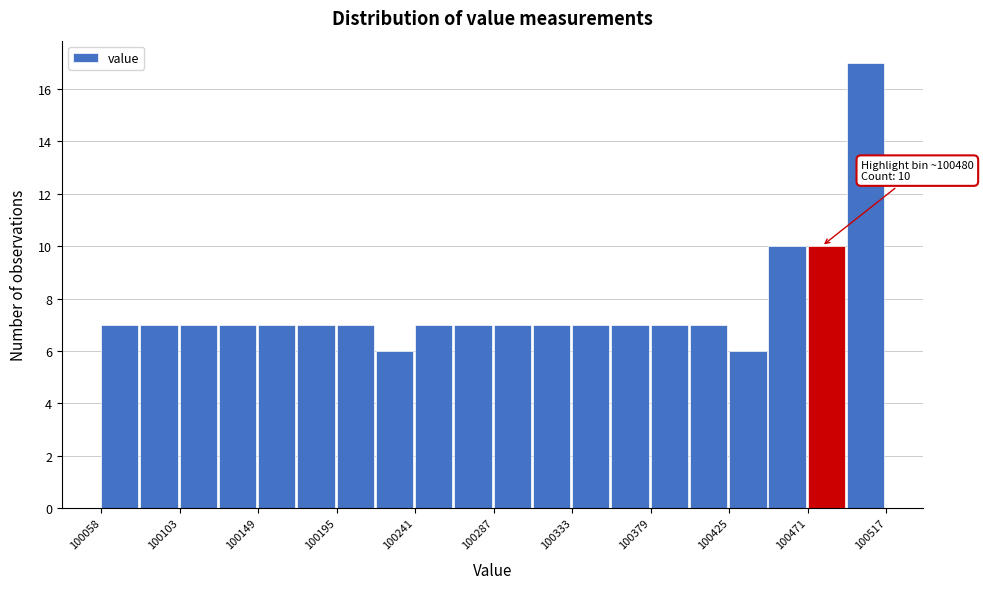

Which range on the x-axis has the tallest bar?

100495 to 100520